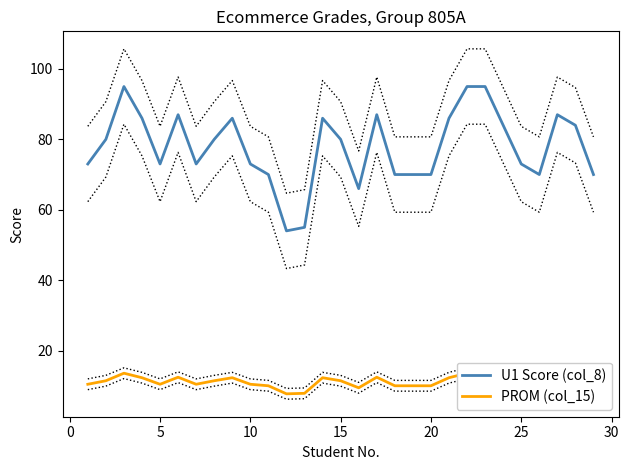

What is the lowest value of the U1 Score (col_8) series?

54